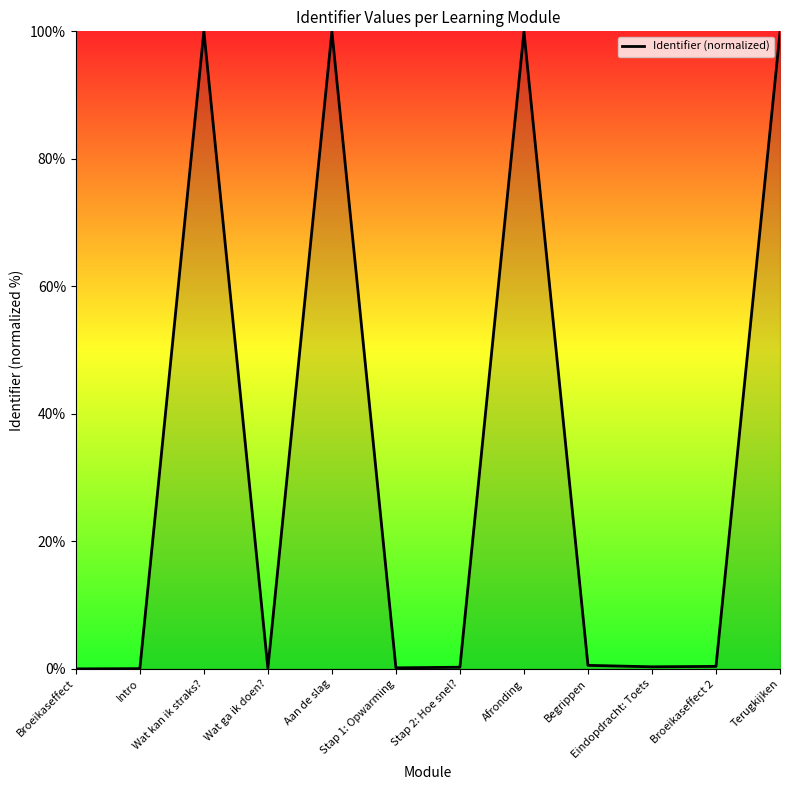

What position from the left is Afronding?

8